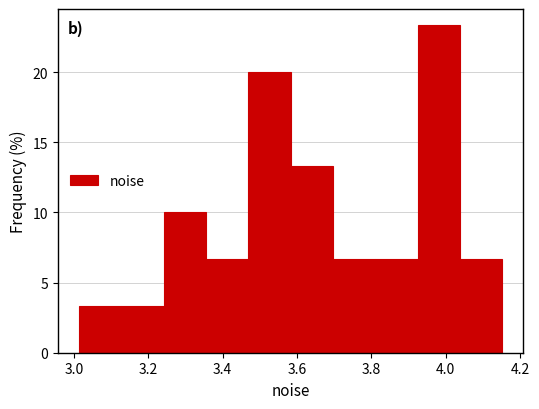

Reading left to right, transcribe this chart: for each bar, give the range it covers on the x-axis and its height. Neither the bar edges nor the heights are printed on the chart, so give them approximately, as read against the axes.

3.02 to 3.12: 3.5
3.12 to 3.24: 3.5
3.24 to 3.36: 10.0
3.36 to 3.46: 6.5
3.46 to 3.58: 20.0
3.58 to 3.70: 13.5
3.70 to 3.82: 6.5
3.82 to 3.92: 6.5
3.92 to 4.04: 23.5
4.04 to 4.16: 6.5